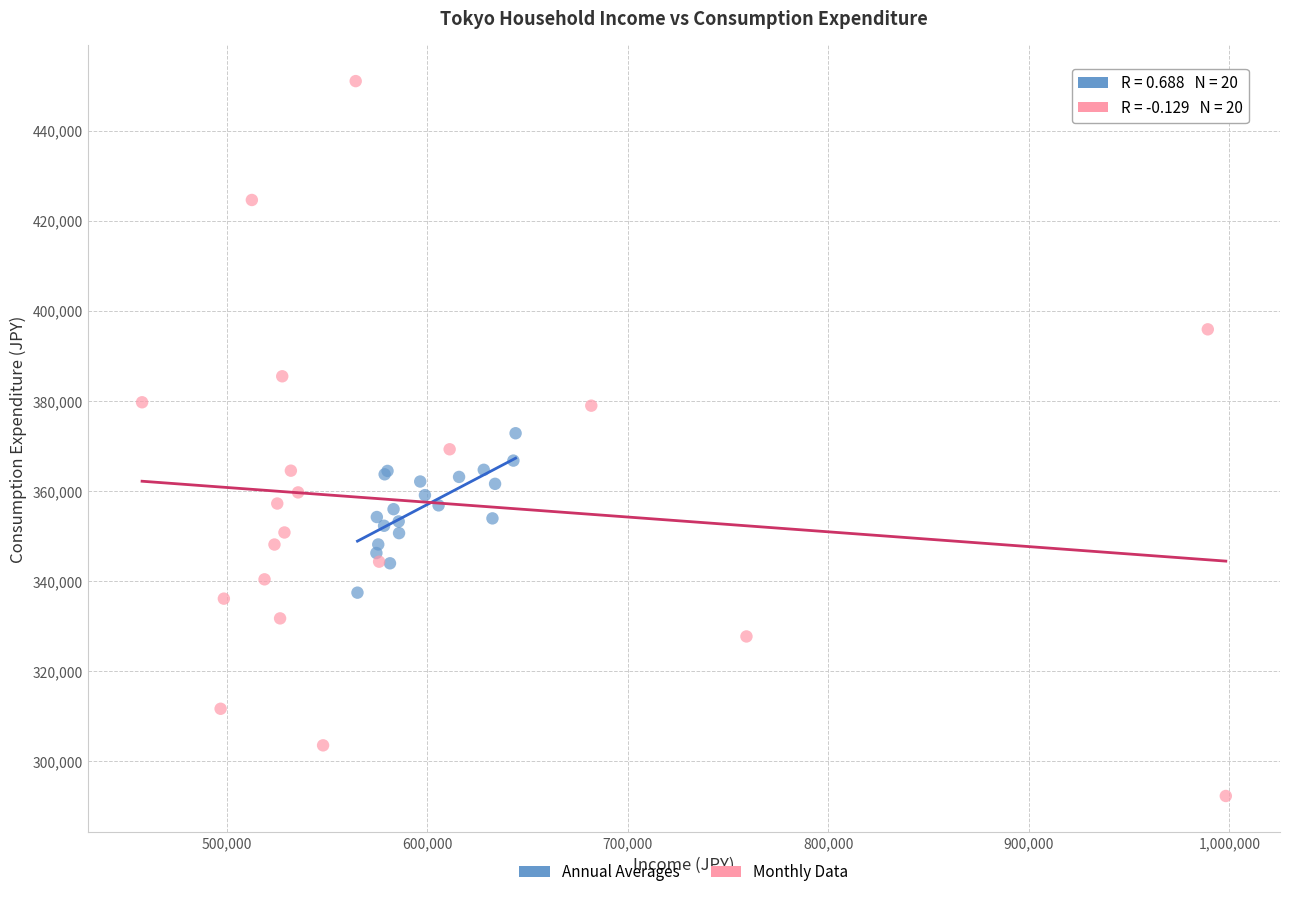

What are all the series names shown in the legend?

Annual Averages, Monthly Data